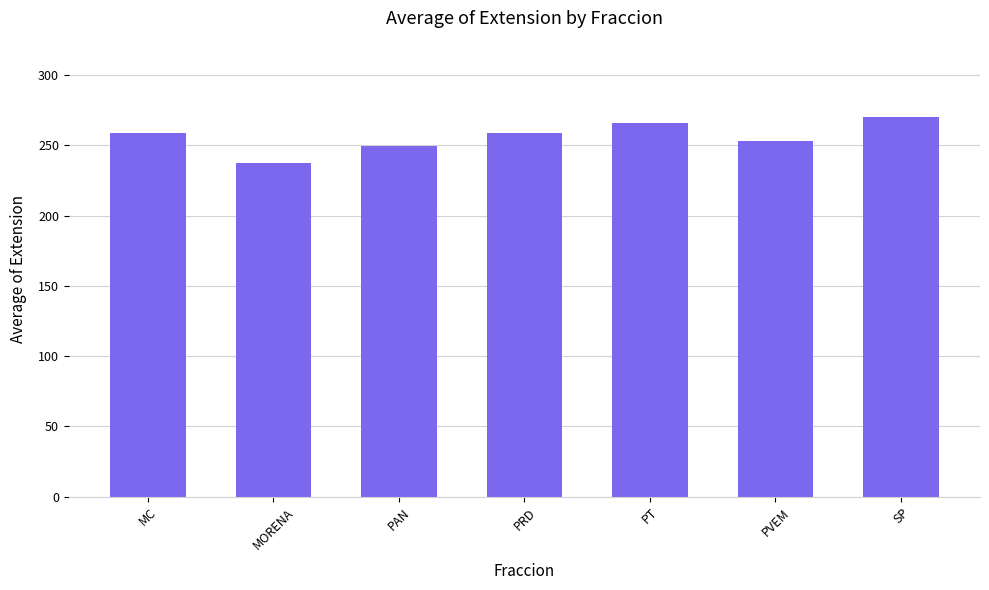

True or false: the data shows 259.0 at MC.

True